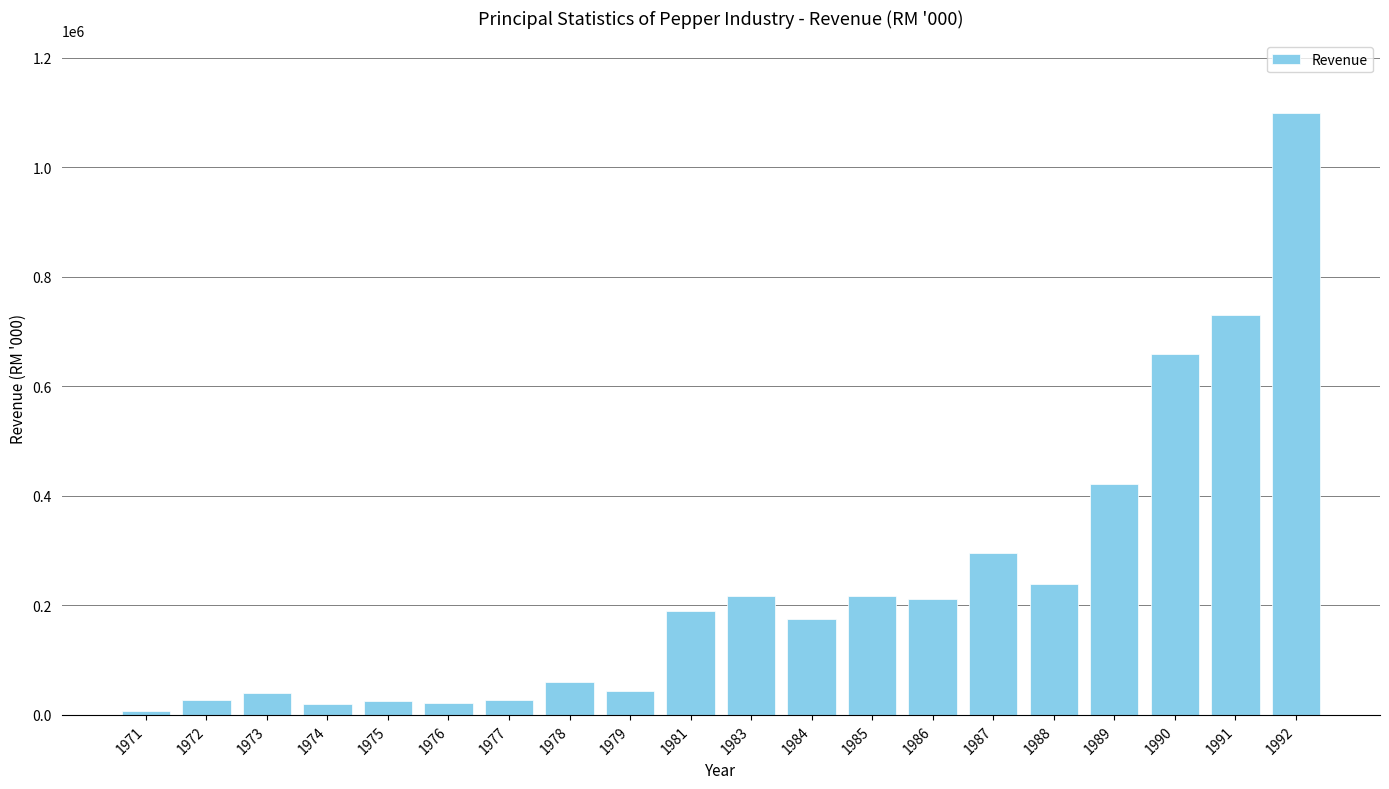

What is the maximum value shown in the chart?

1099410